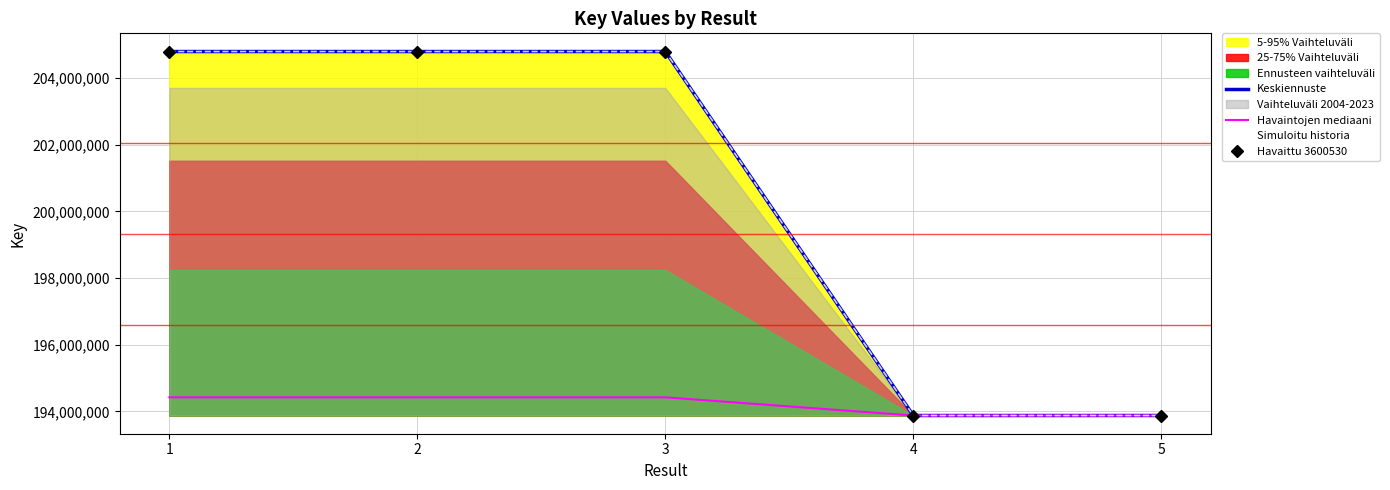

What is the total value across all series at 1?

808817163.4